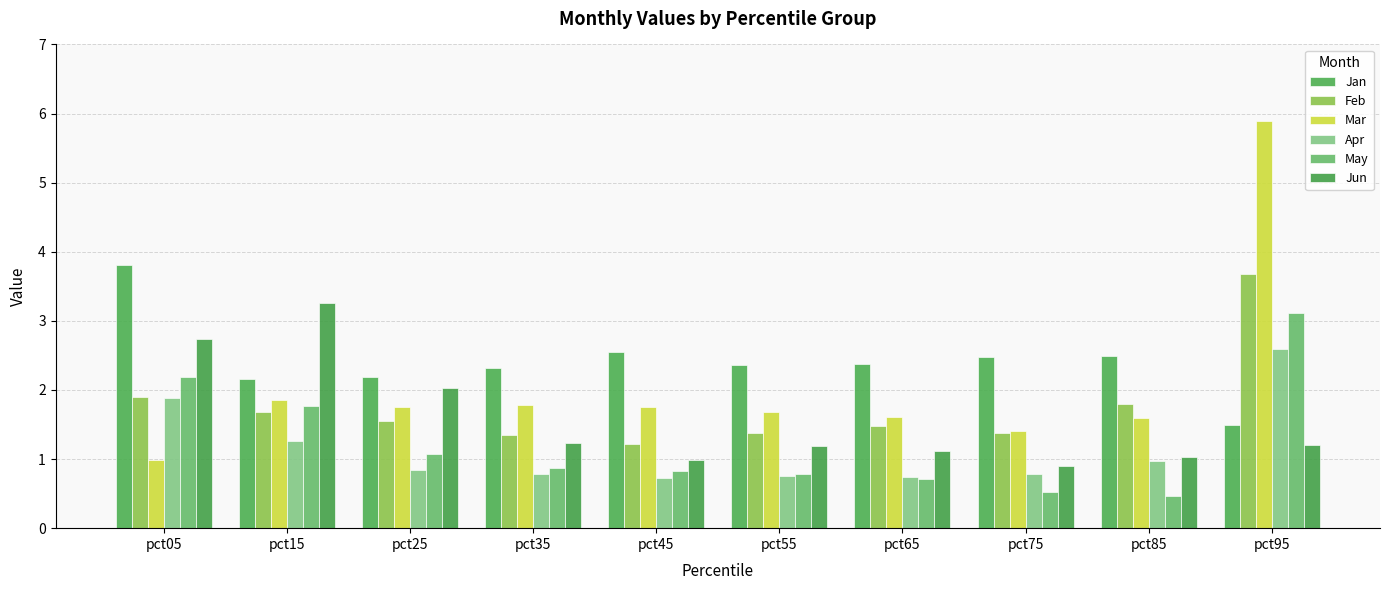

What is the average value of the Jun series?

1.6